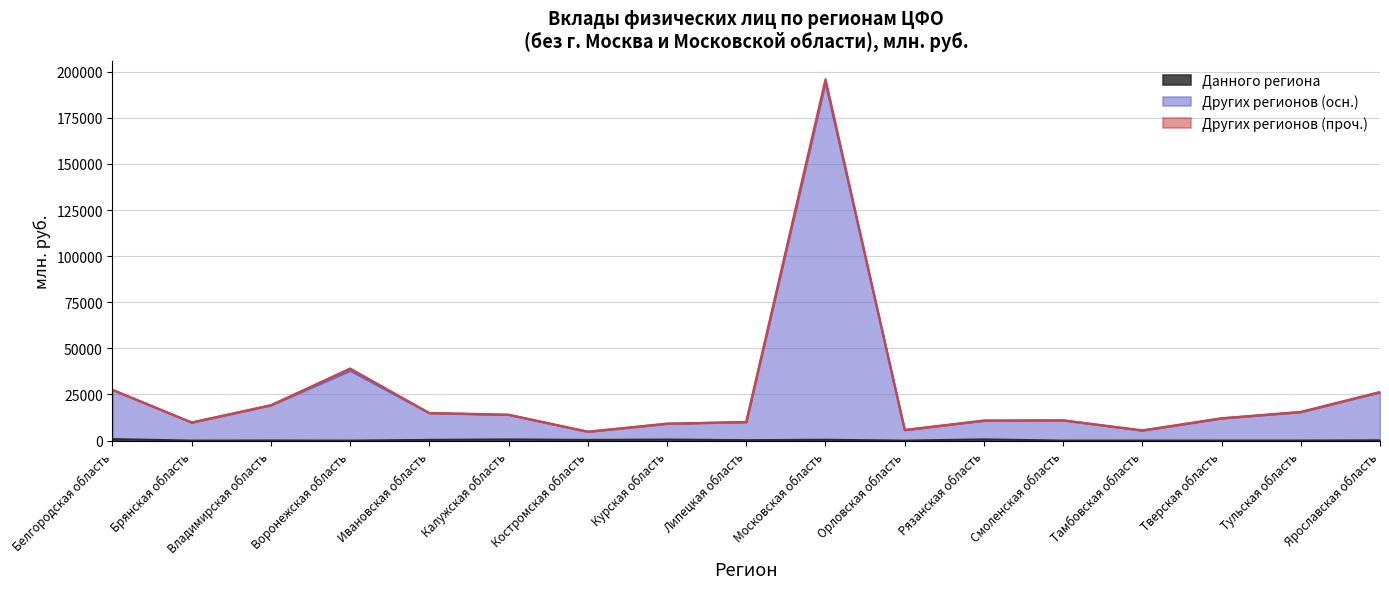

How many positive values does the кредитными организациями данного региона series have?

13